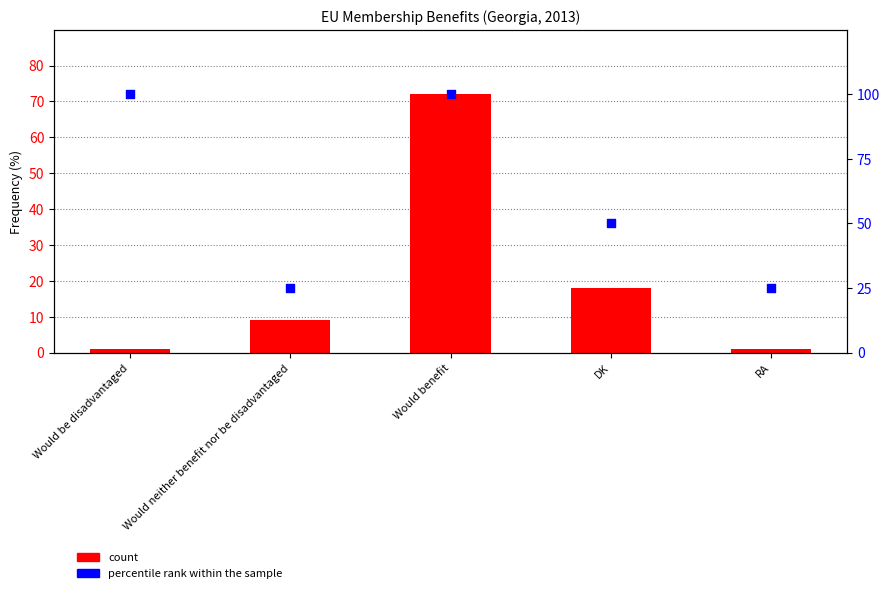

Which series contains the lowest Y value?

count